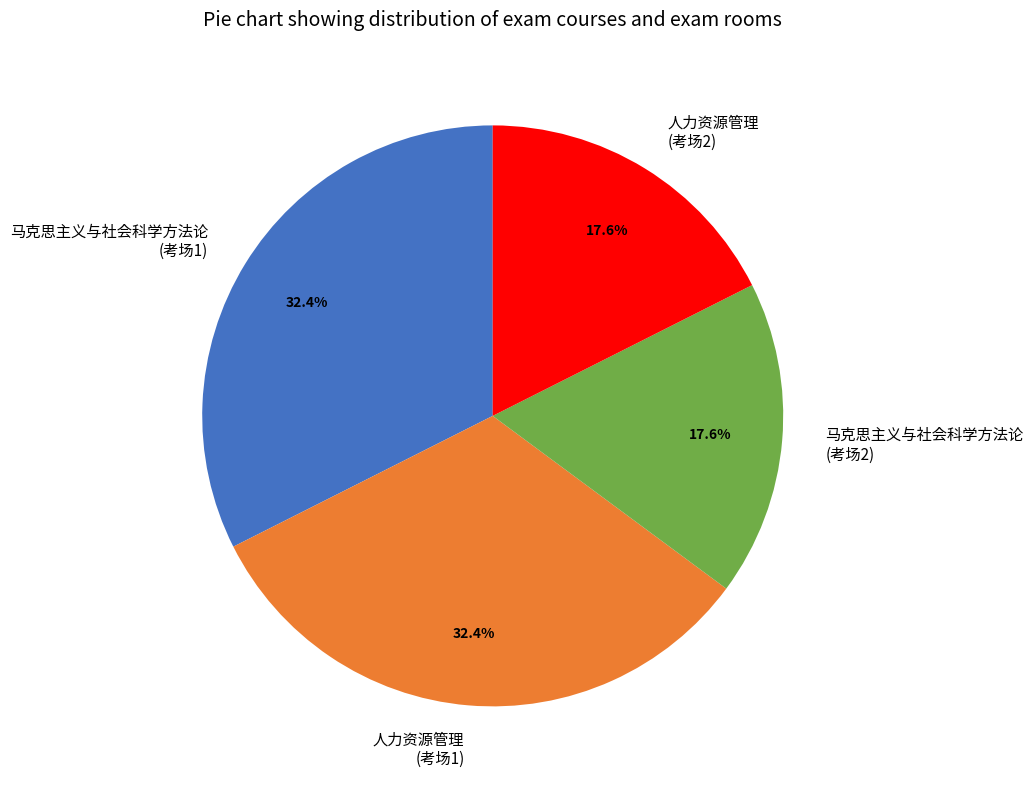

Is the sum of 人力资源管理 (考场1) and 马克思主义与社会科学方法论 (考场1) greater than half?

Yes